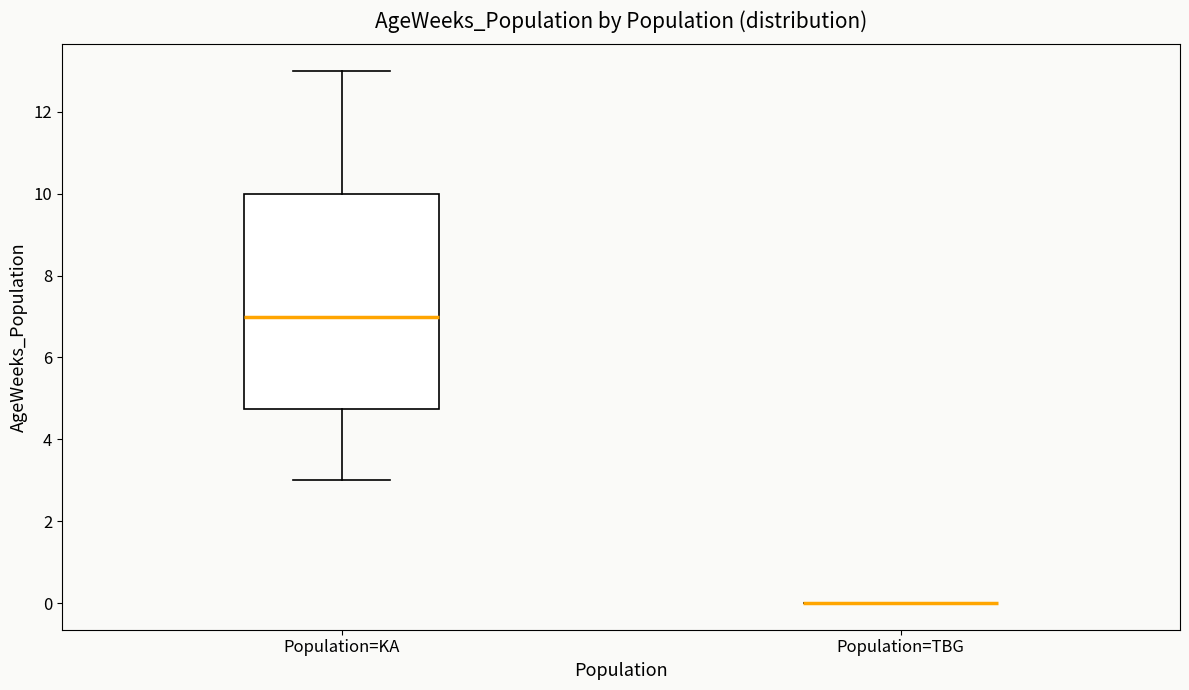

Which box is the tallest, from its lower edge to its upper edge?

Population=KA